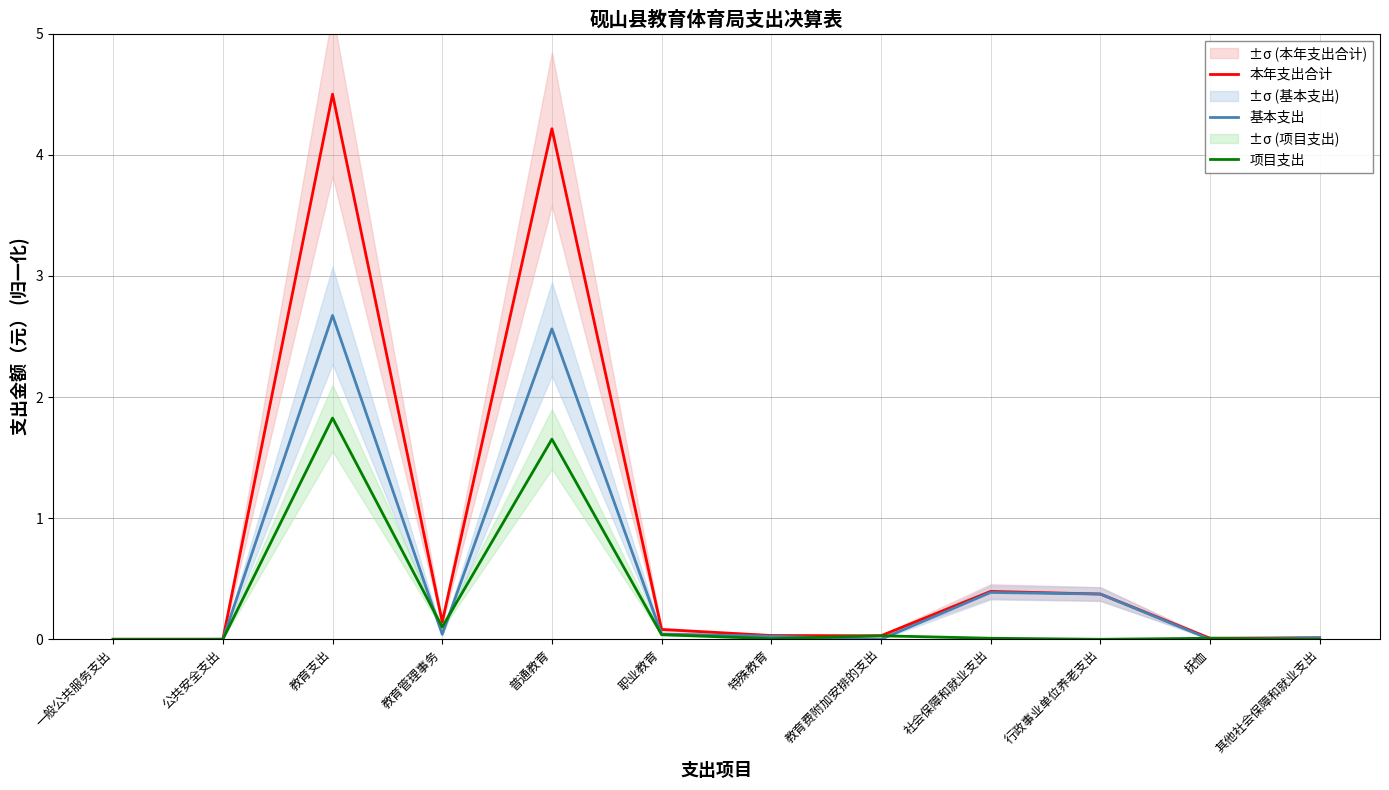

What is the spread (max minus min) of values at 教育管理事务?

0.1